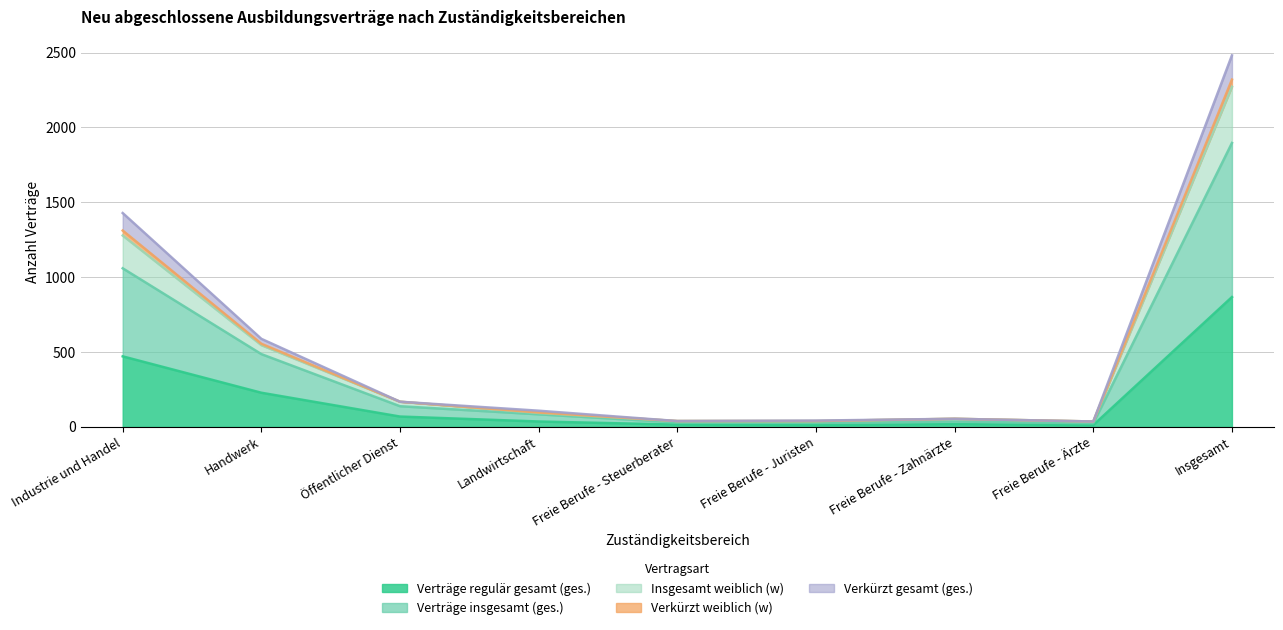

What is the highest value of the Verträge regulär gesamt (ges.) series?

867